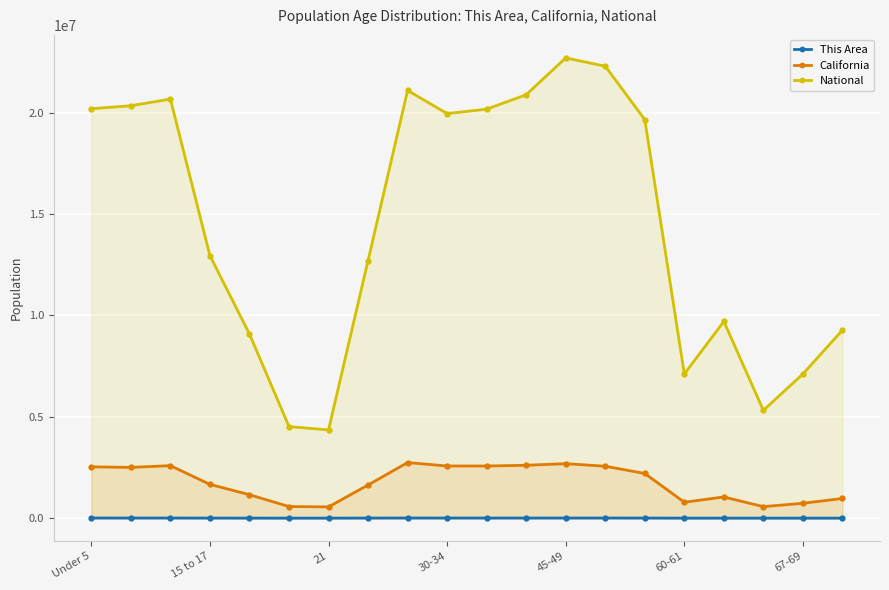

What is the approximate value of This Area at 30-34, to the nearest 50?

6750